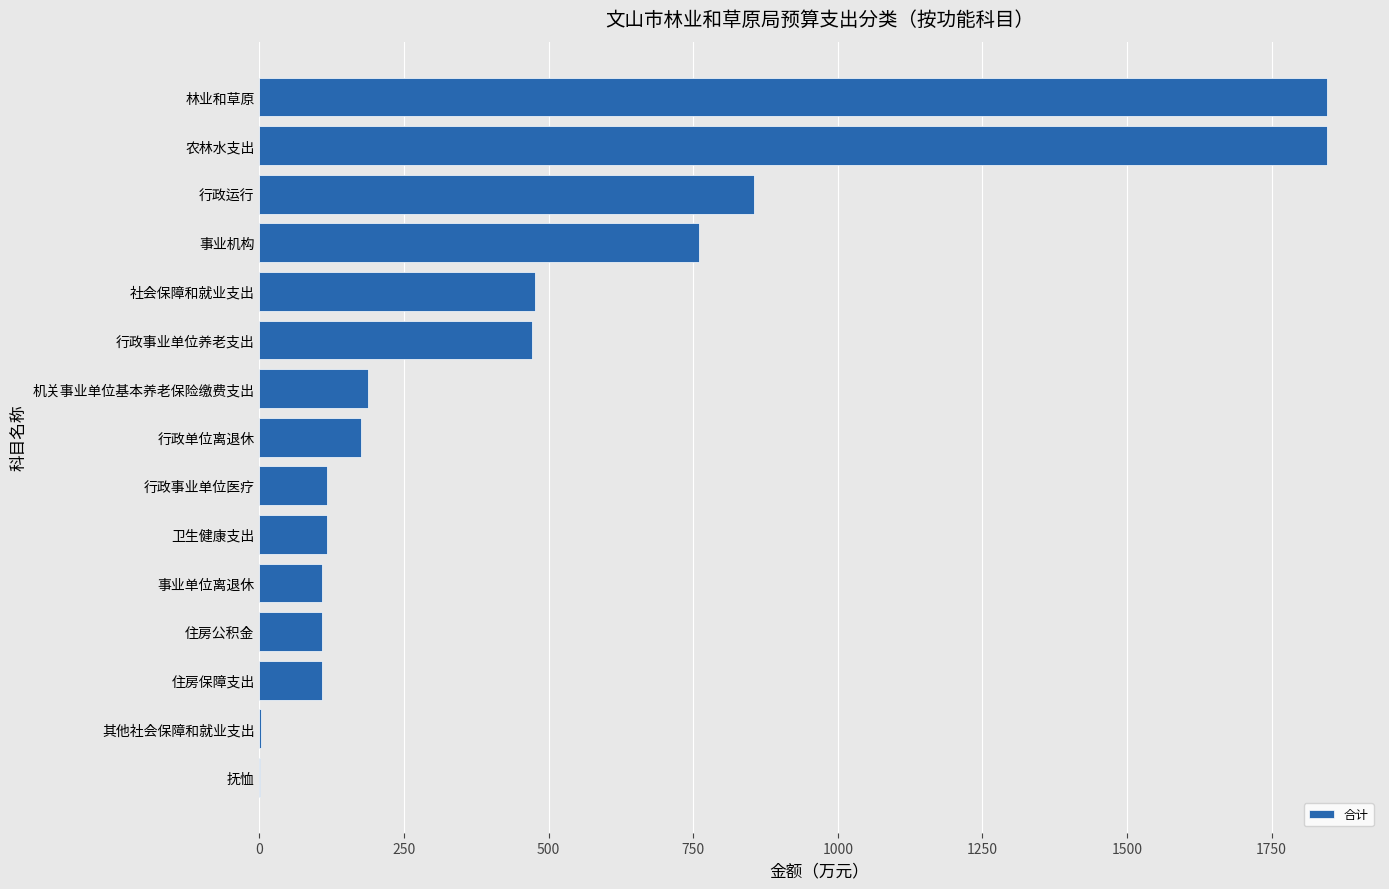

How many data points are above 175?

8